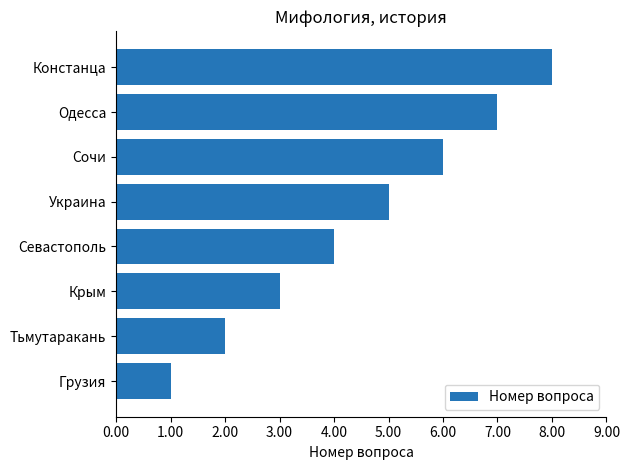

What is the sum of all values?

36